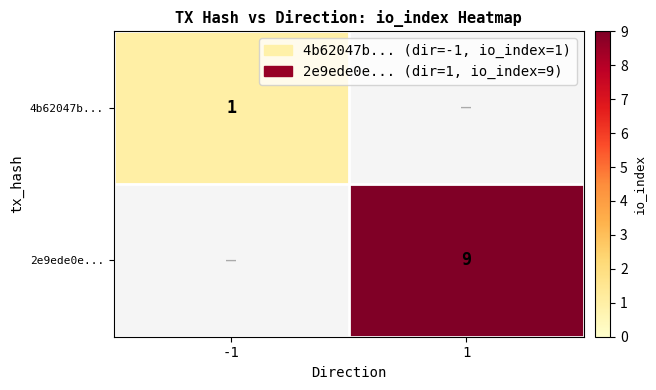

What is the maximum value shown in the chart?

9.0